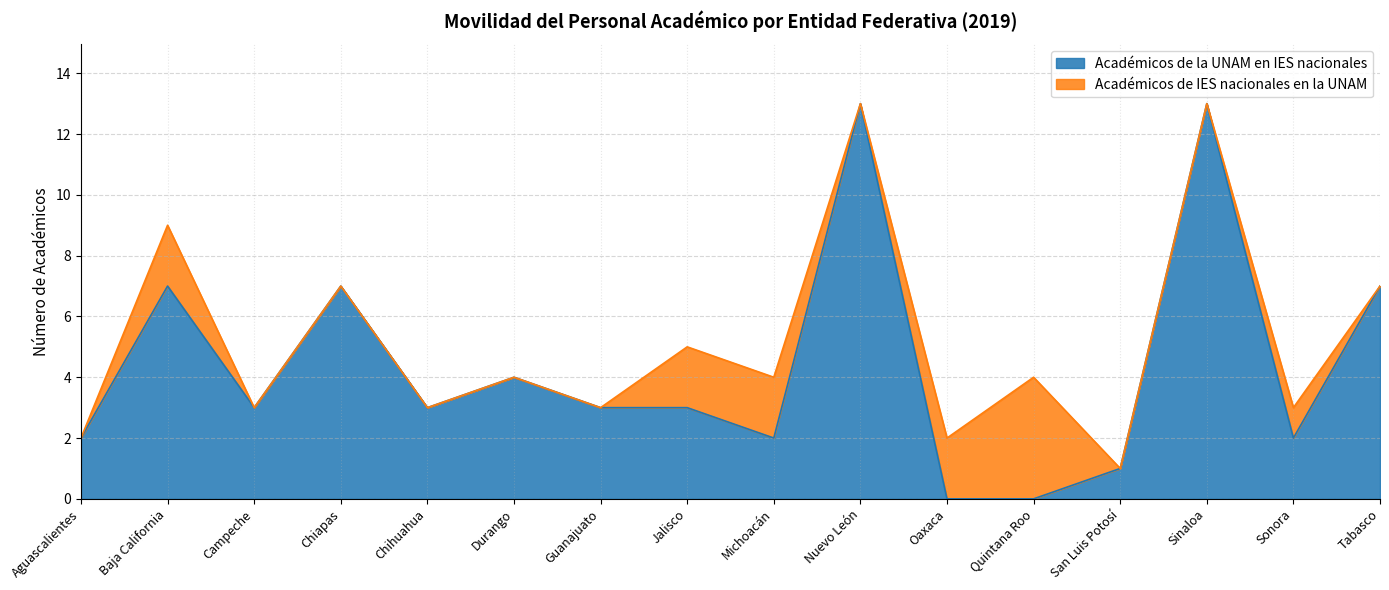

Which has a higher value, Baja California or Campeche?

Baja California